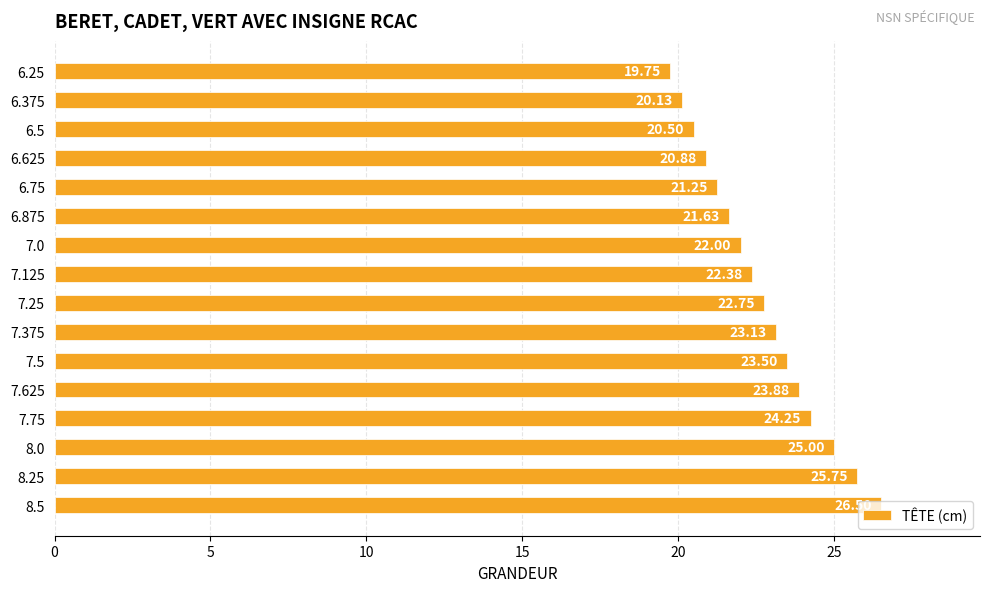

List the labels in order of value, largest first.

8.5, 8.25, 8.0, 7.75, 7.625, 7.5, 7.375, 7.25, 7.125, 7.0, 6.875, 6.75, 6.625, 6.5, 6.375, 6.25